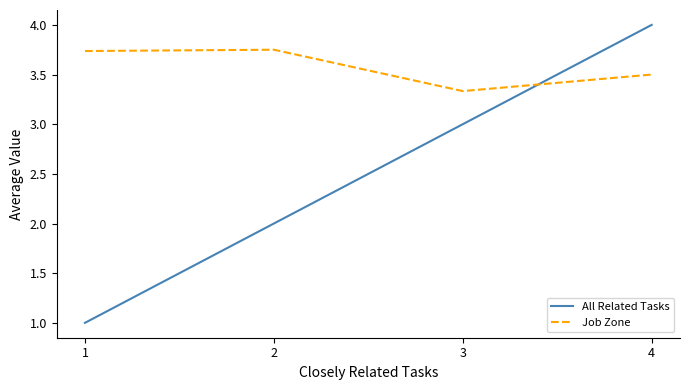

Where is the first local maximum for Job Zone?

2